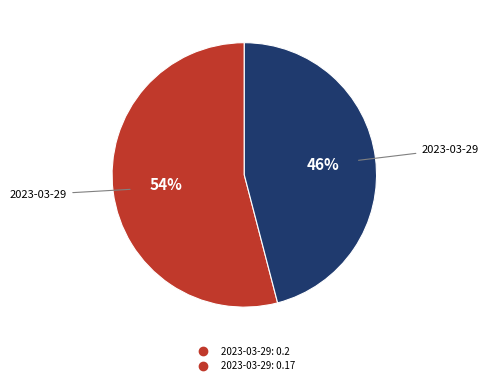

To the nearest percent, what is the average slice percentage?

50%